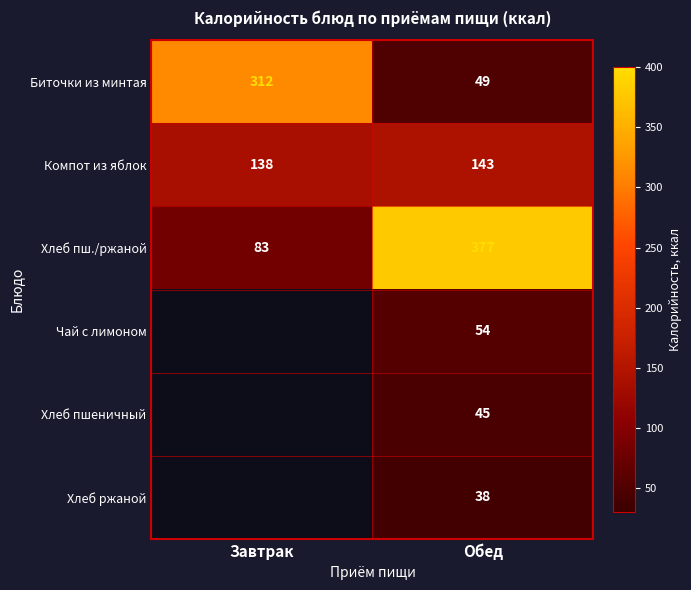

What is the average value of the Хлеб пш./ржаной series?

230